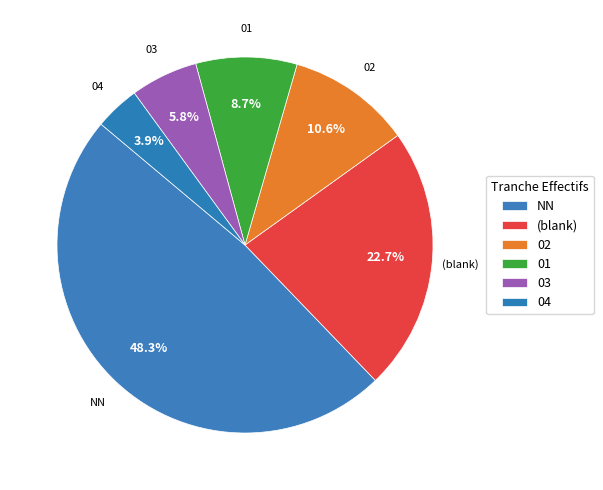

Rank the categories by value from highest to lowest.

NN, (blank), 02, 01, 03, 04